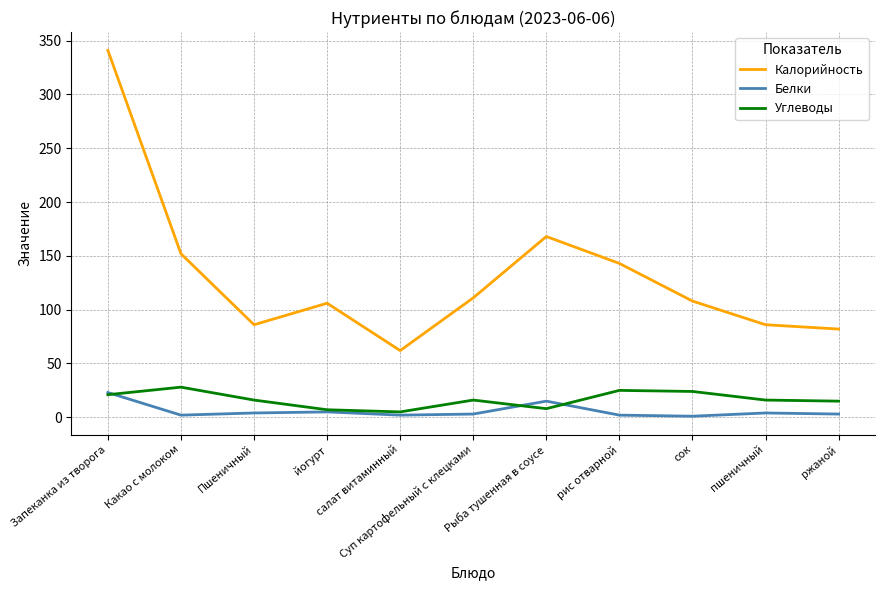

True or false: Углеводы and Калорийность intersect in this chart.

False